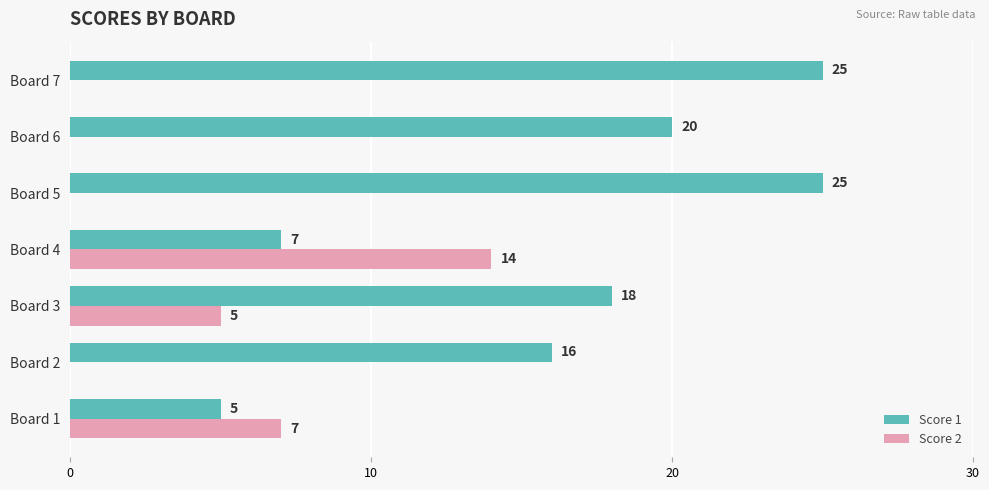

Count the Score 2 values in the range 0 to 7.

6